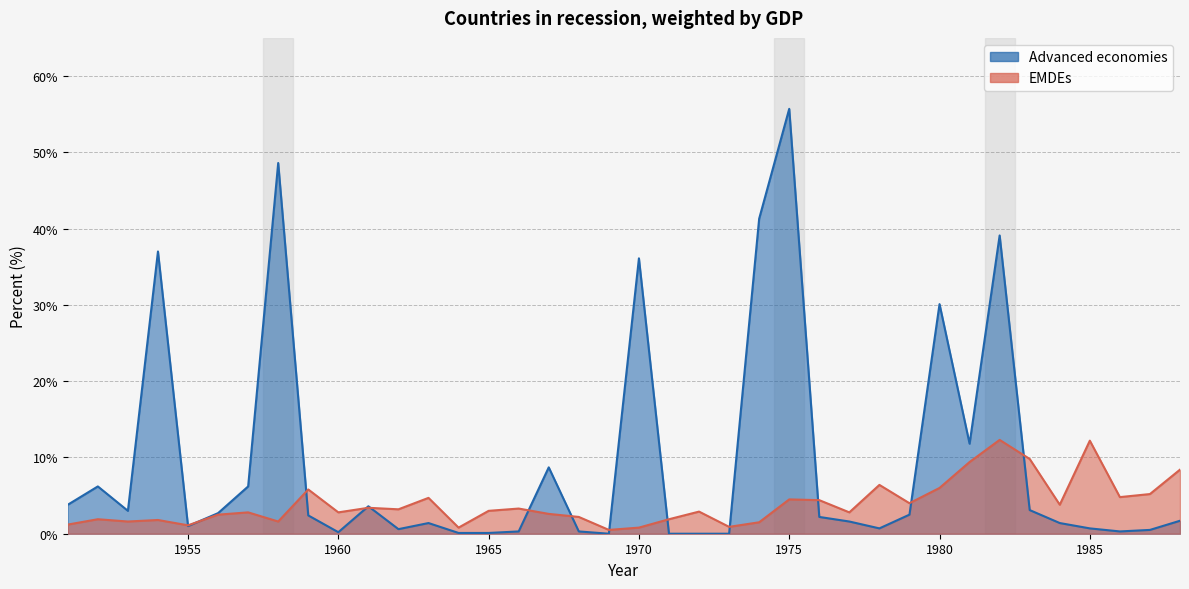

At how many categories does at least one series exceed 48?

2